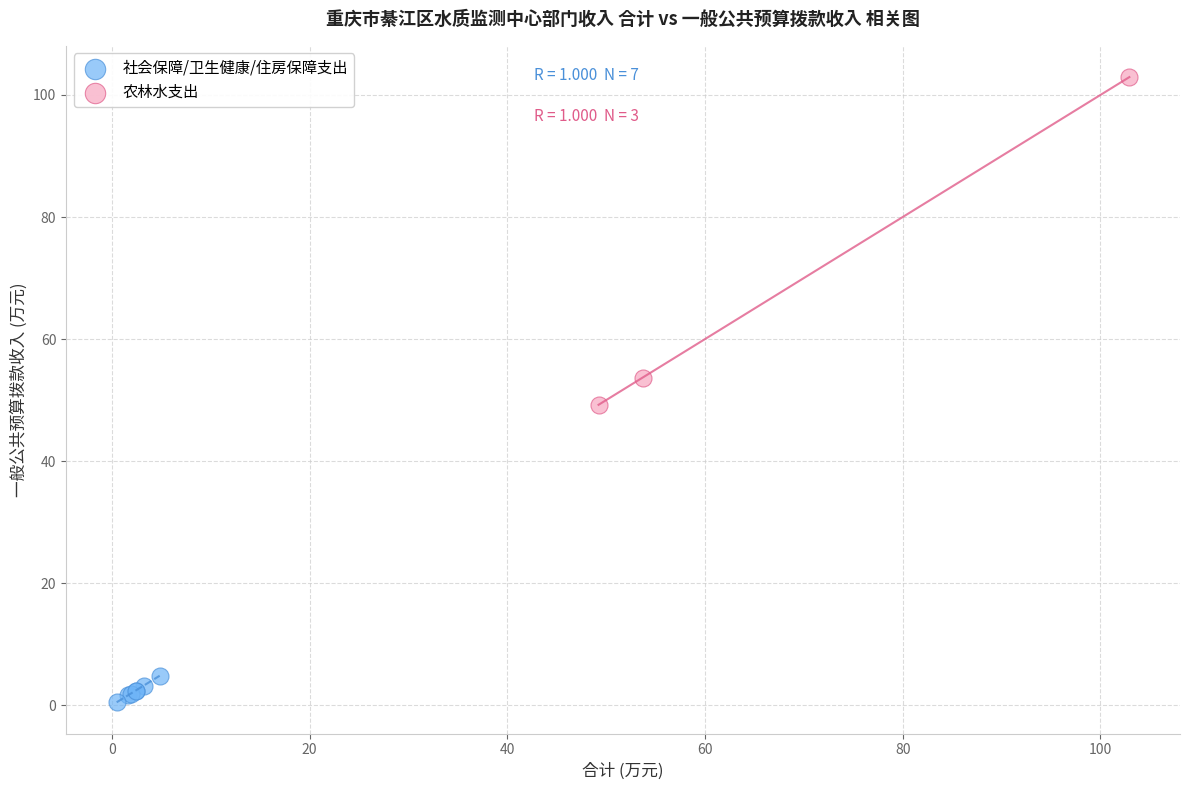

Which series contains the lowest Y value?

社会保障/卫生健康/住房保障支出